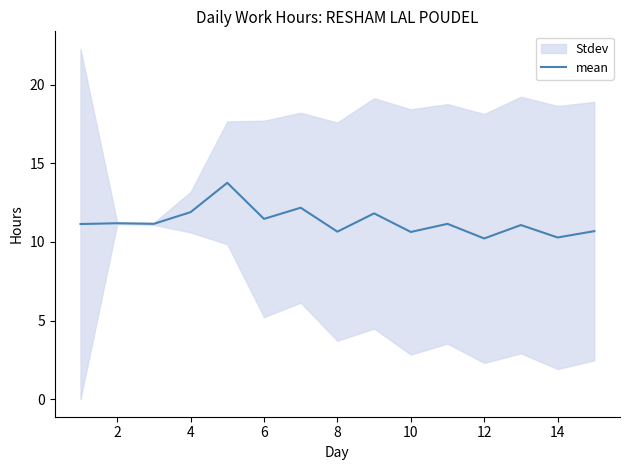

Reading right to left, list all the values displayed in this chart.

10.7	10.3	11.1	10.2	11.2	10.6	11.8	10.7	12.2	11.5	13.8	11.9	11.2	11.2	11.1